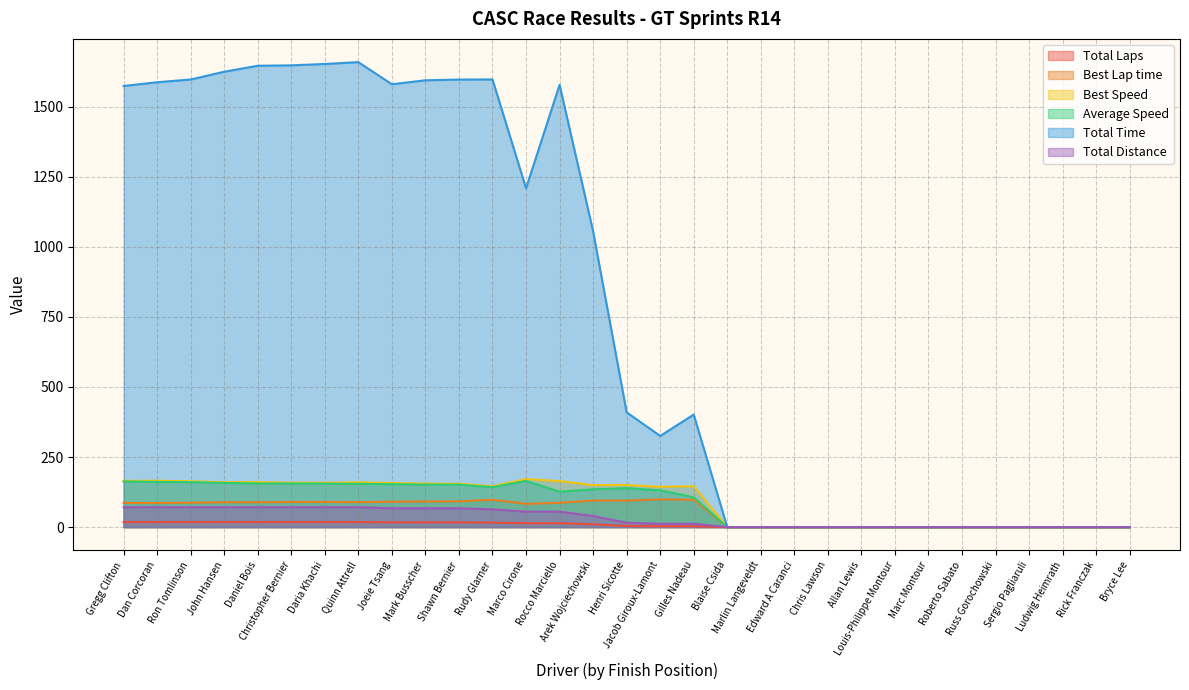

True or false: Best Speed and Total Laps cross at least once.

False